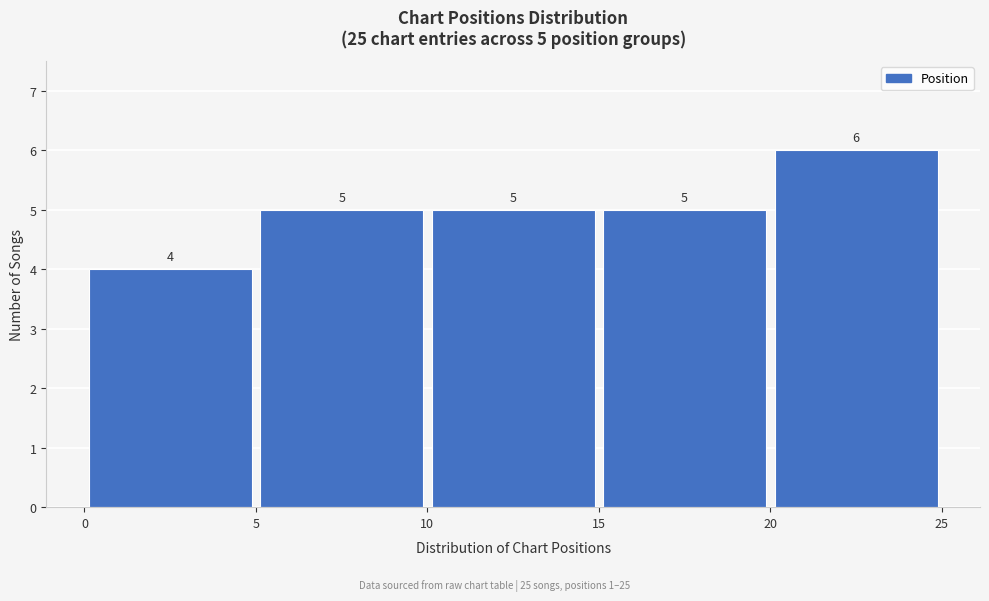

Which range on the x-axis has the tallest bar?

20 to 25